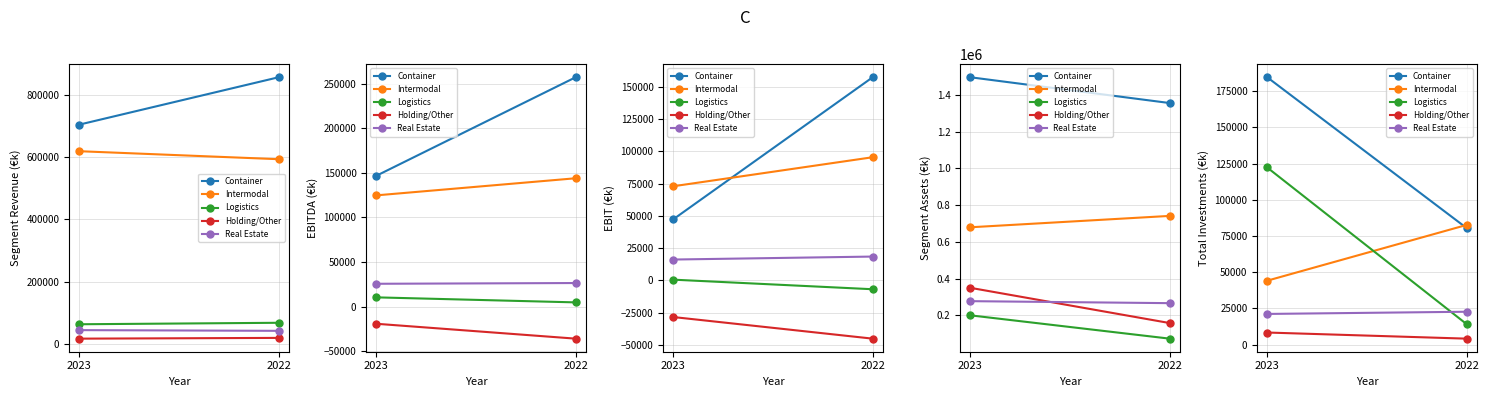

The Real Estate series shows 22720 at 2022. True or false?

True